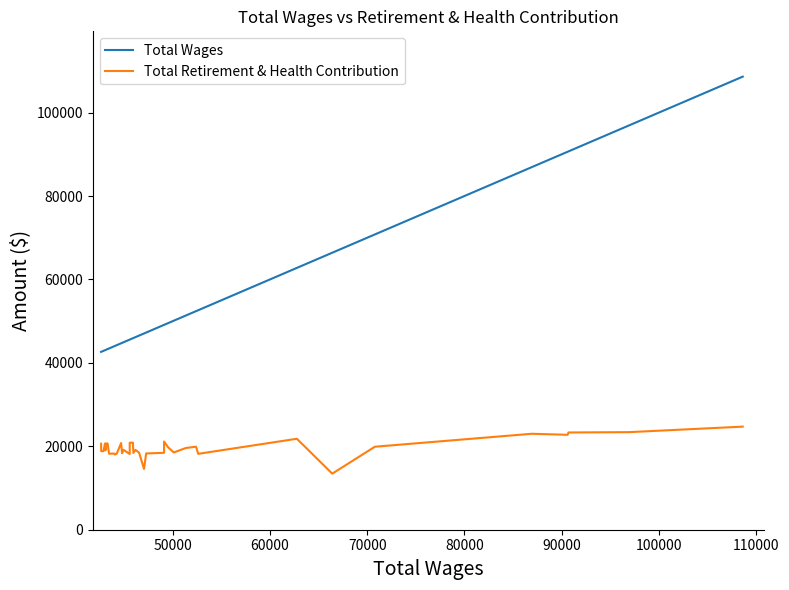

How many values in the Total Wages series are below 46175?

20